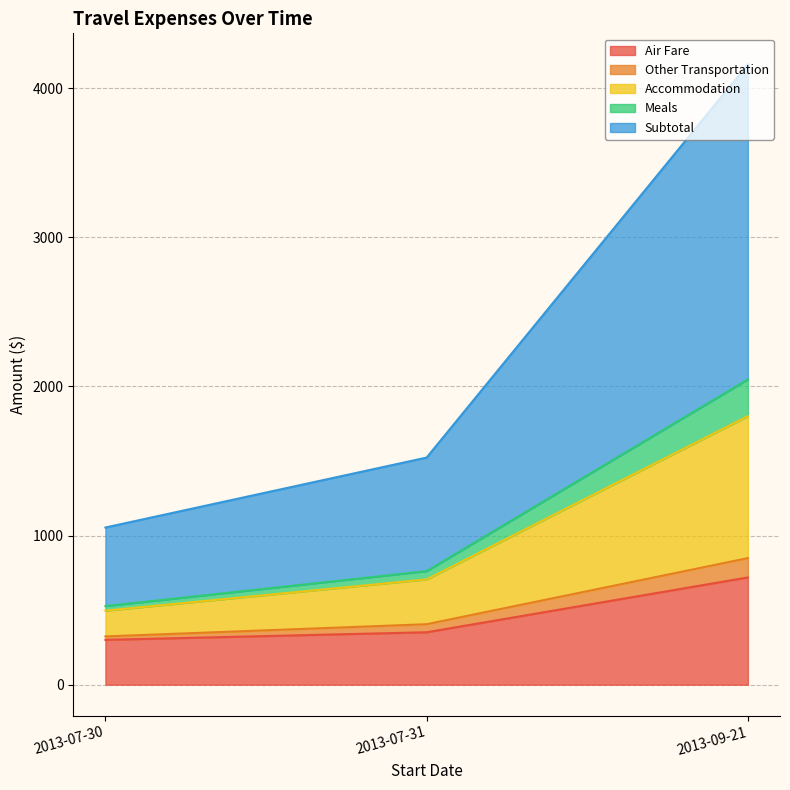

At 2013-07-31, list the series in order from largest to smallest.

Subtotal, Air Fare, Accommodation, Meals, Other Transportation